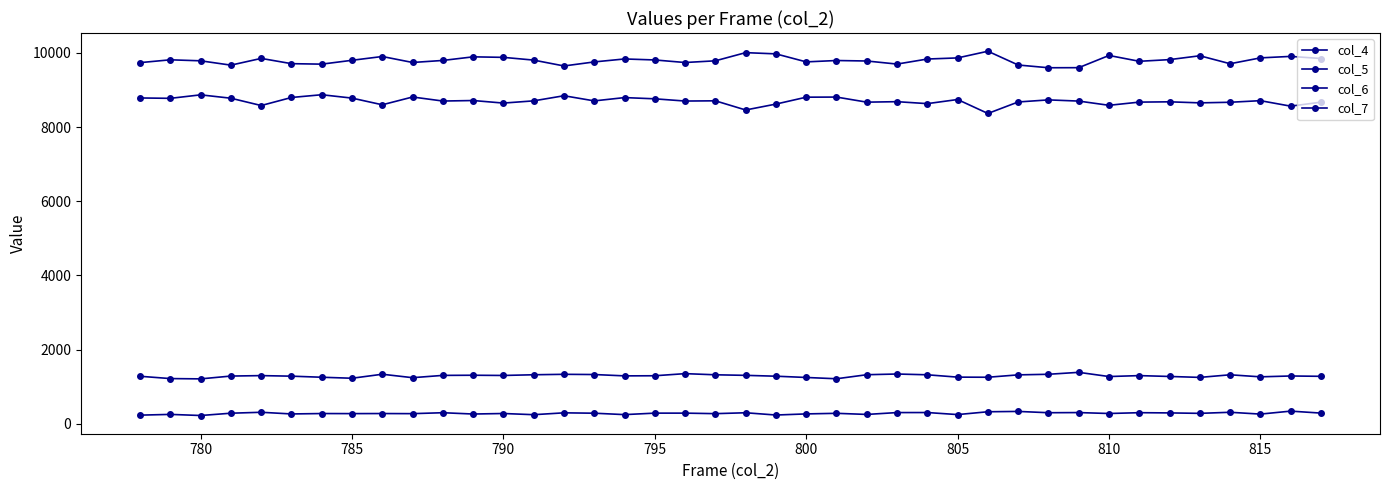

Rank the series by their maximum value, from highest to lowest.

col_4, col_5, col_6, col_7